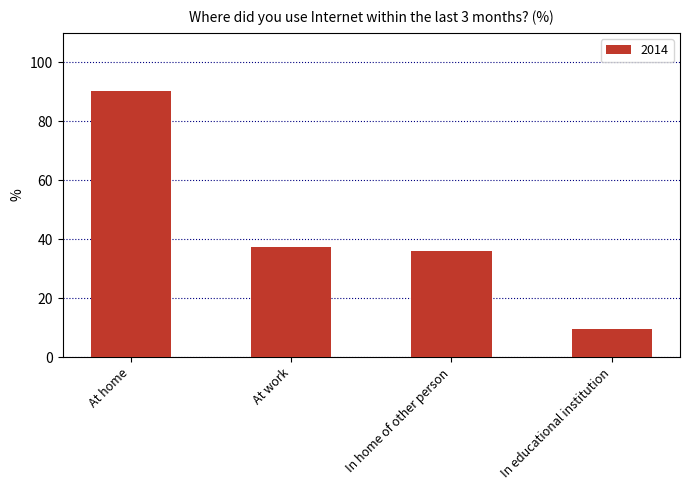

What is the change in value from At home to In home of other person?

-54.5